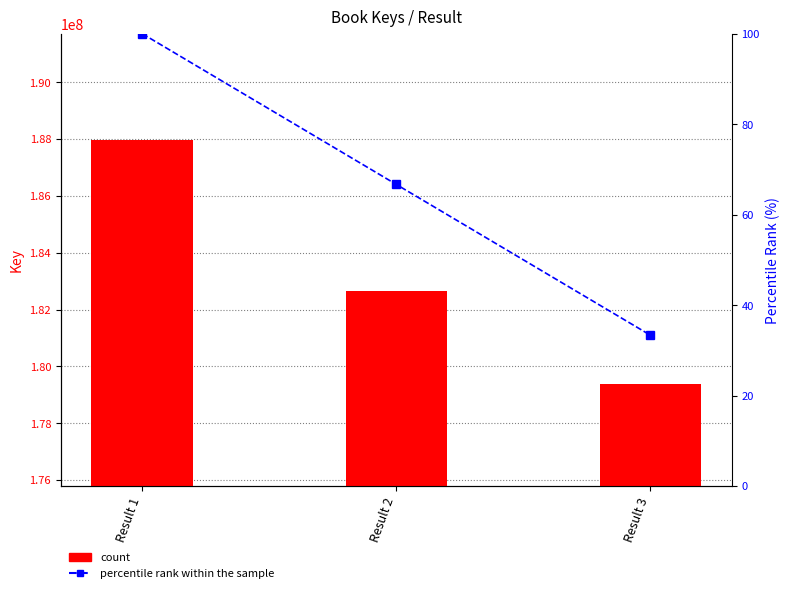

Reading left to right, list all the values displayed in this chart.

Key: Result 1=187948994.0	Result 2=182634512.0	Result 3=179374644.0
percentile rank within the sample: Result 1=100.0	Result 2=66.7	Result 3=33.3